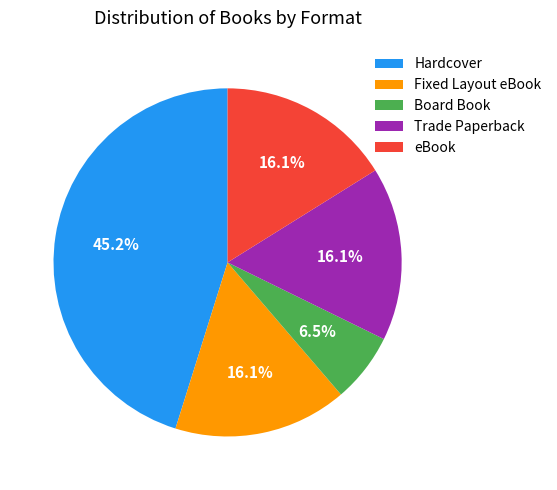

To the nearest percent, what is the combined percentage of eBook and Trade Paperback?

32%